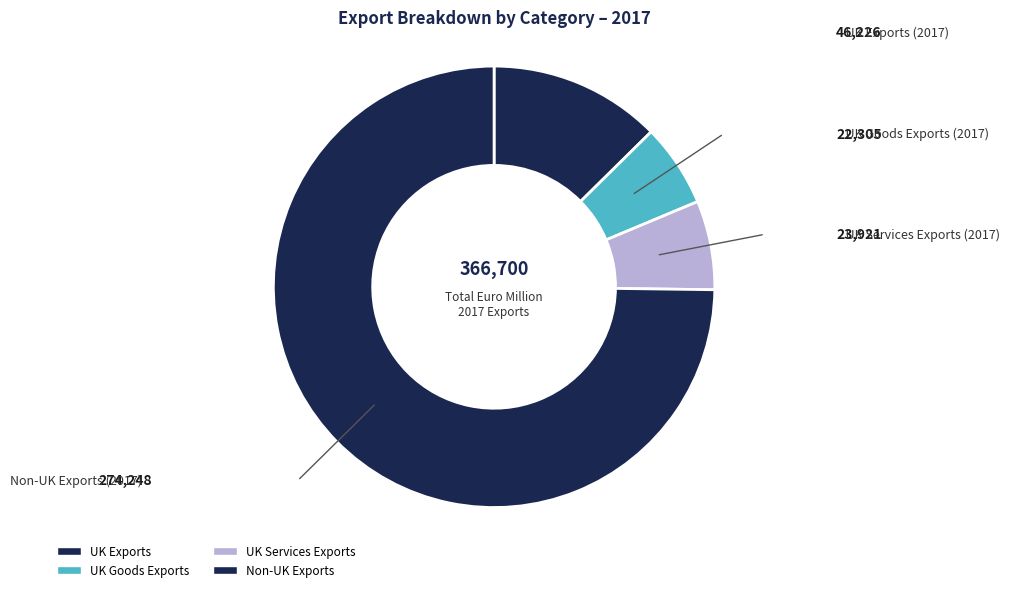

Rank the categories by value from highest to lowest.

Non-UK Exports, UK Exports, UK Services Exports, UK Goods Exports